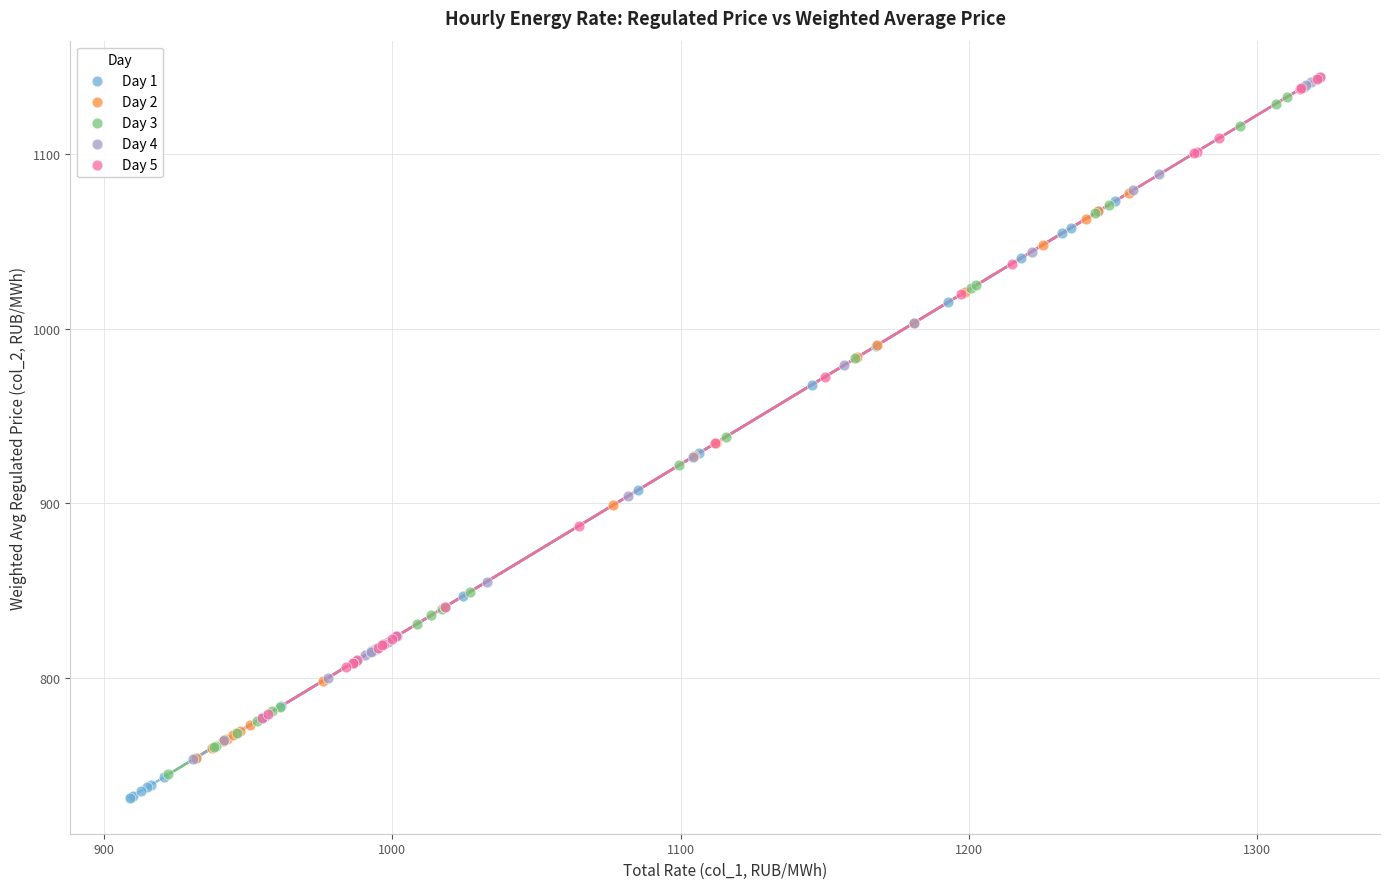

What are all the series names shown in the legend?

Day 1, Day 2, Day 3, Day 4, Day 5